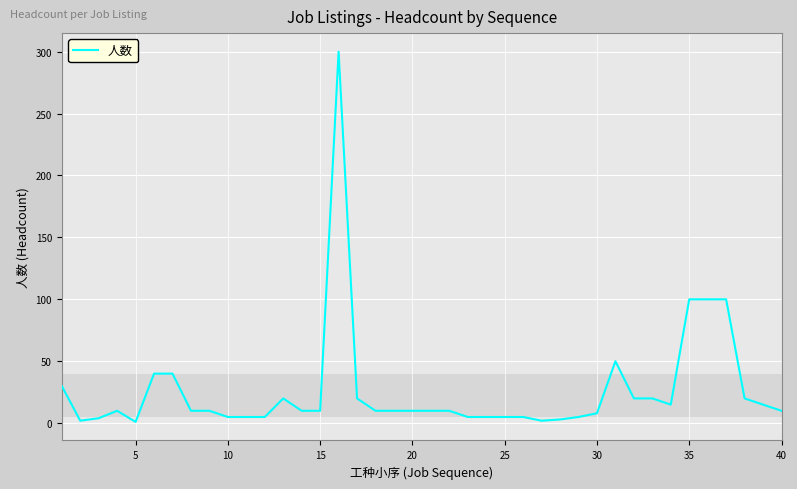

What is the difference between the second highest and second lowest values?

98